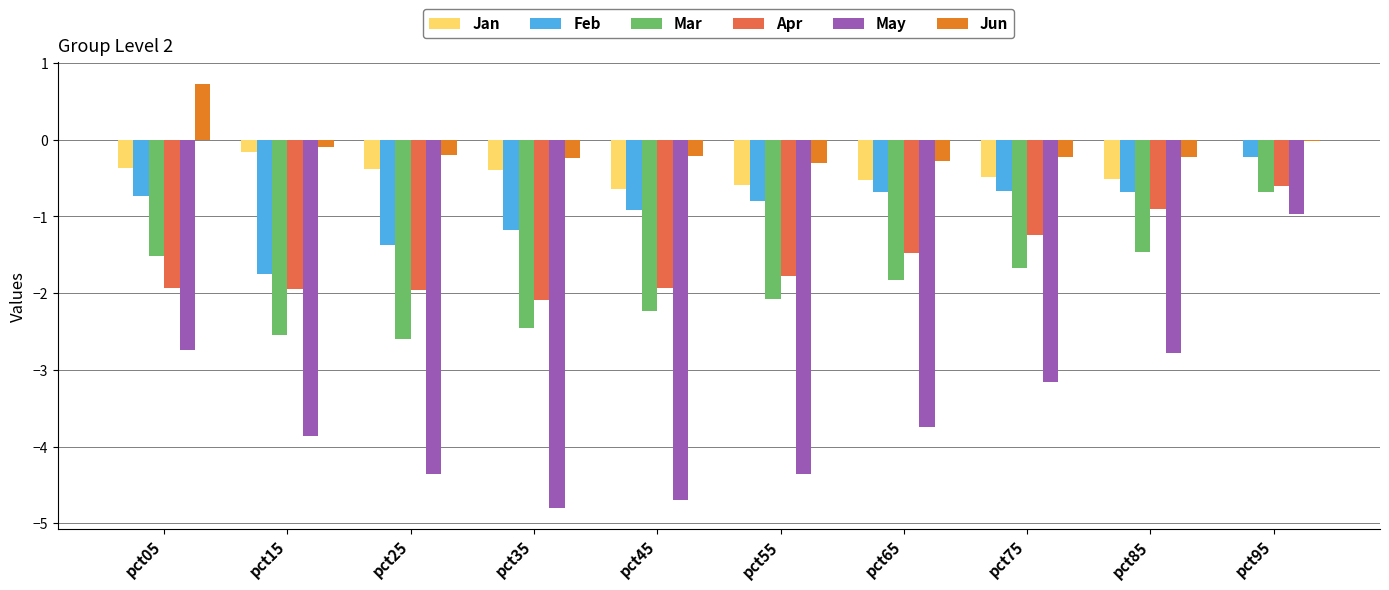

At which label does Apr first exceed -1?

pct85